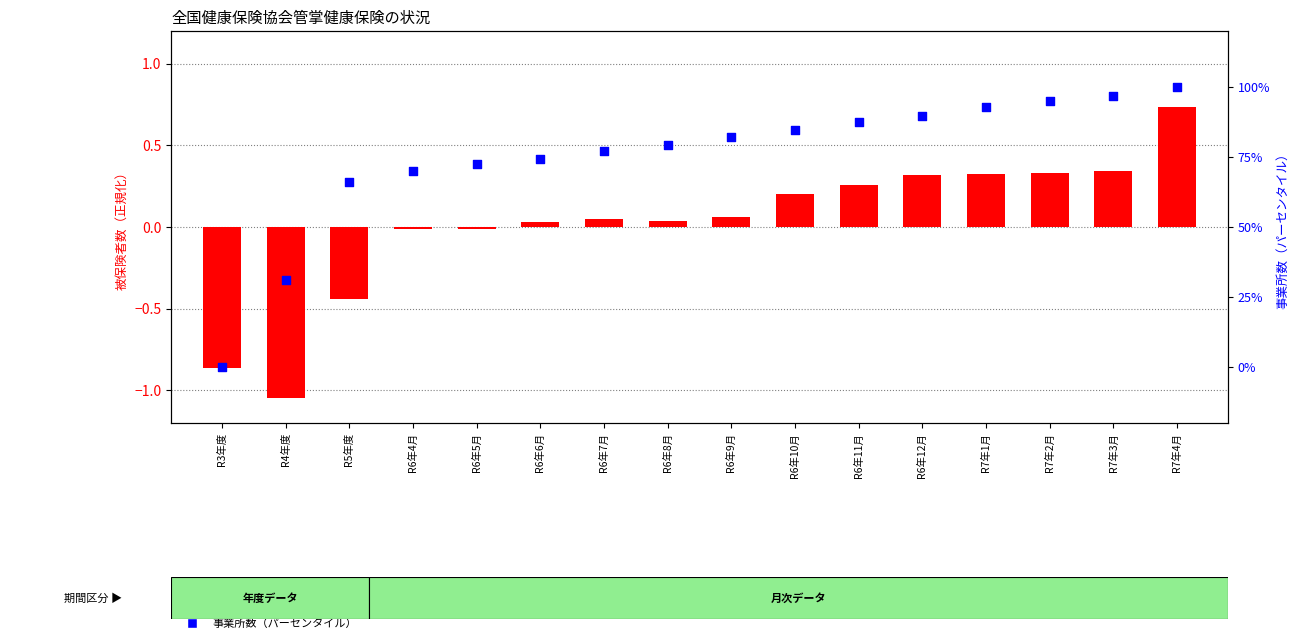

What is the total value across all series at R7年1月?

93.2